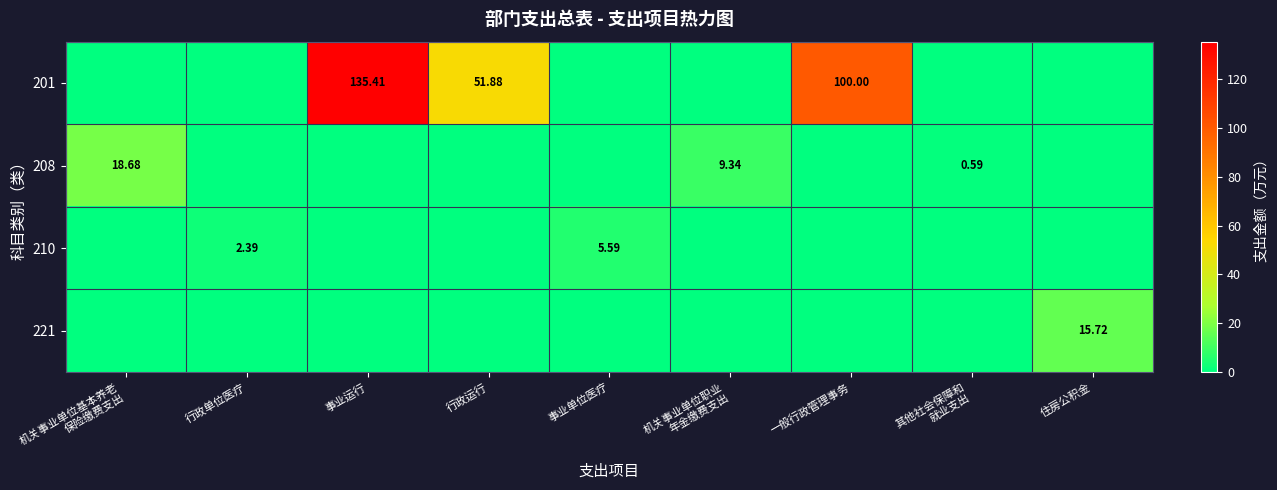

Which series has the largest total across all categories?

201